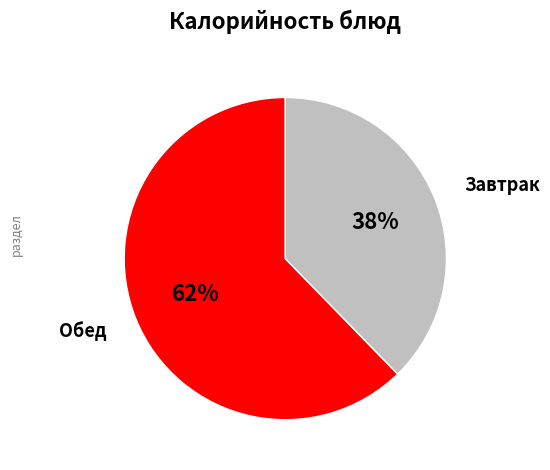

What is the smallest slice in the pie chart?

Завтрак